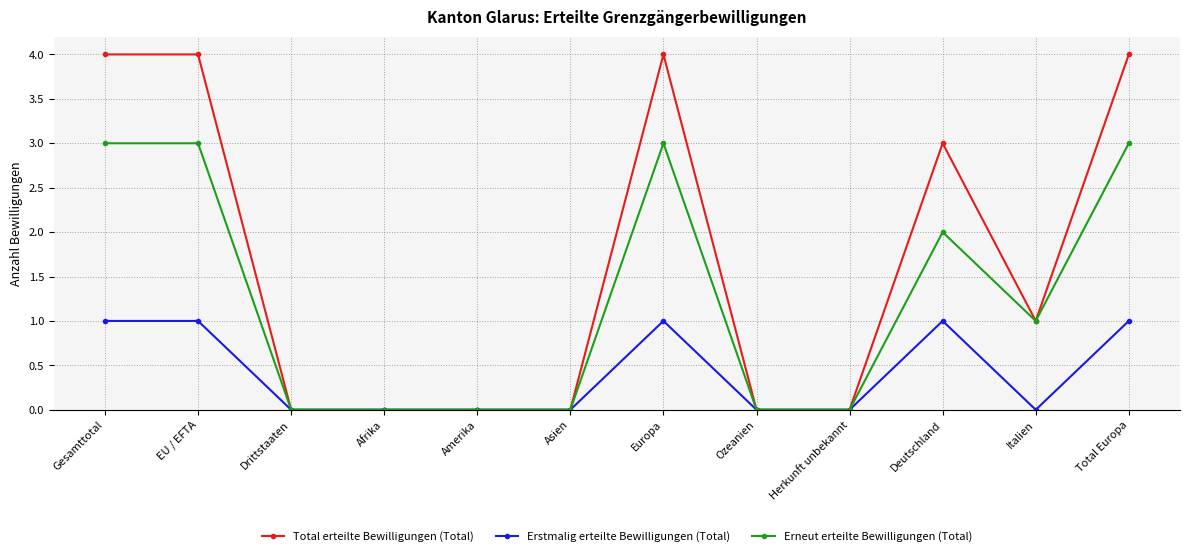

Reading left to right, list all the values displayed in this chart.

Total erteilte Bewilligungen (Total): Gesamttotal=4	EU / EFTA=4	Drittstaaten=0	Afrika=0	Amerika=0	Asien=0	Europa=4	Ozeanien=0	Herkunft unbekannt=0	Deutschland=3	Italien=1	Total Europa=4
Erstmalig erteilte Bewilligungen (Total): Gesamttotal=1	EU / EFTA=1	Drittstaaten=0	Afrika=0	Amerika=0	Asien=0	Europa=1	Ozeanien=0	Herkunft unbekannt=0	Deutschland=1	Italien=0	Total Europa=1
Erneut erteilte Bewilligungen (Total): Gesamttotal=3	EU / EFTA=3	Drittstaaten=0	Afrika=0	Amerika=0	Asien=0	Europa=3	Ozeanien=0	Herkunft unbekannt=0	Deutschland=2	Italien=1	Total Europa=3